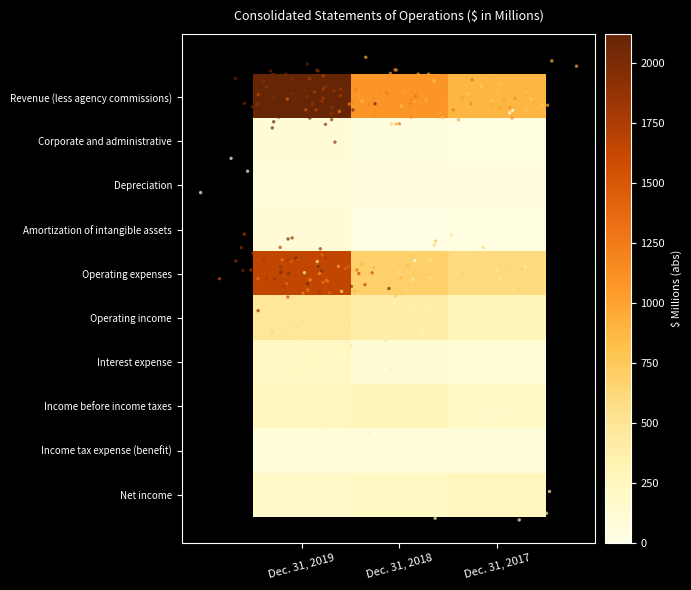

At which label does Revenue (less agency commissions) reach its peak?

Dec. 31, 2019